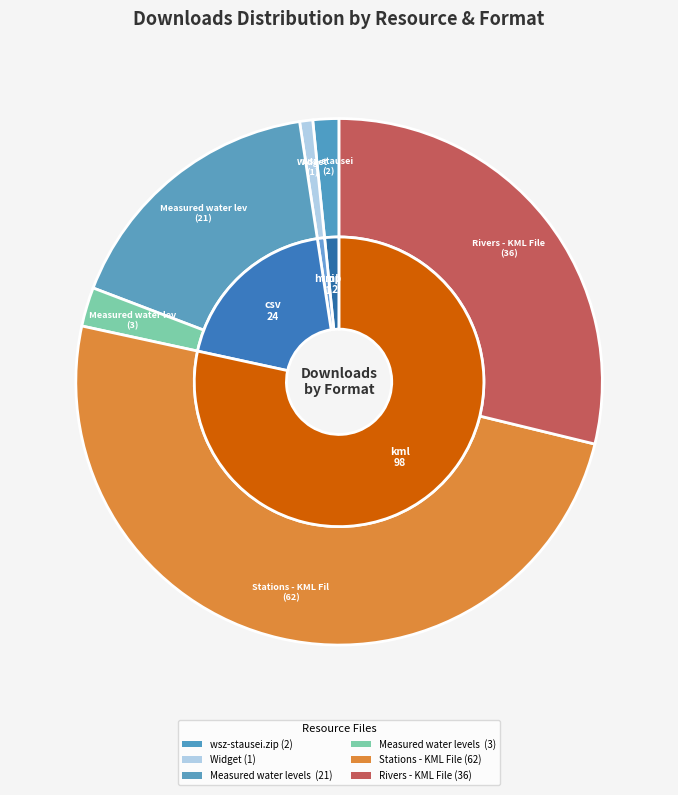

True or false: Widget accounts for 1% of the total.

True